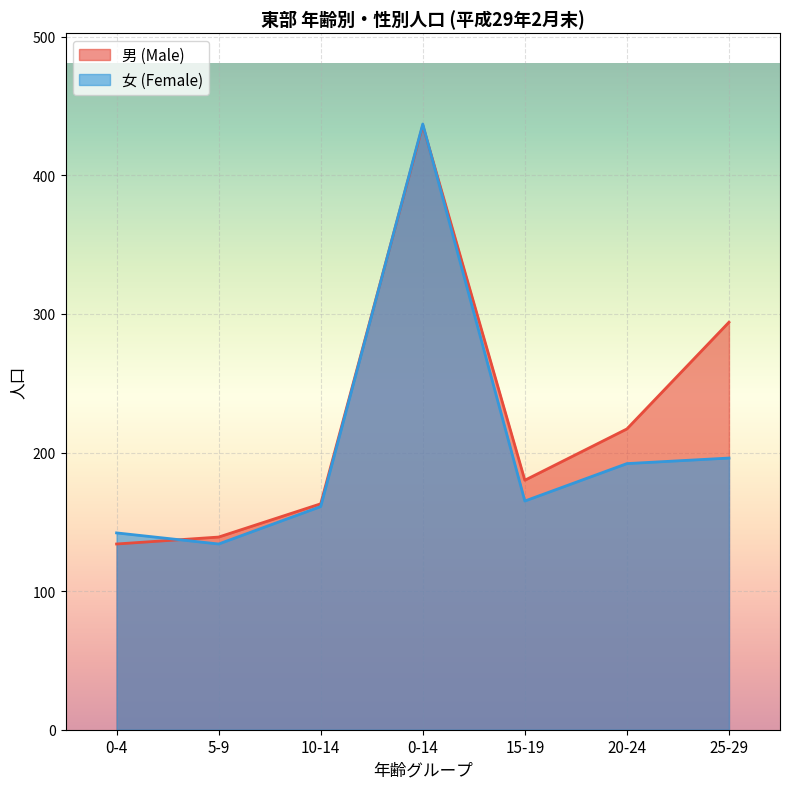

What is the sum of all 男 (Male) values?

1563